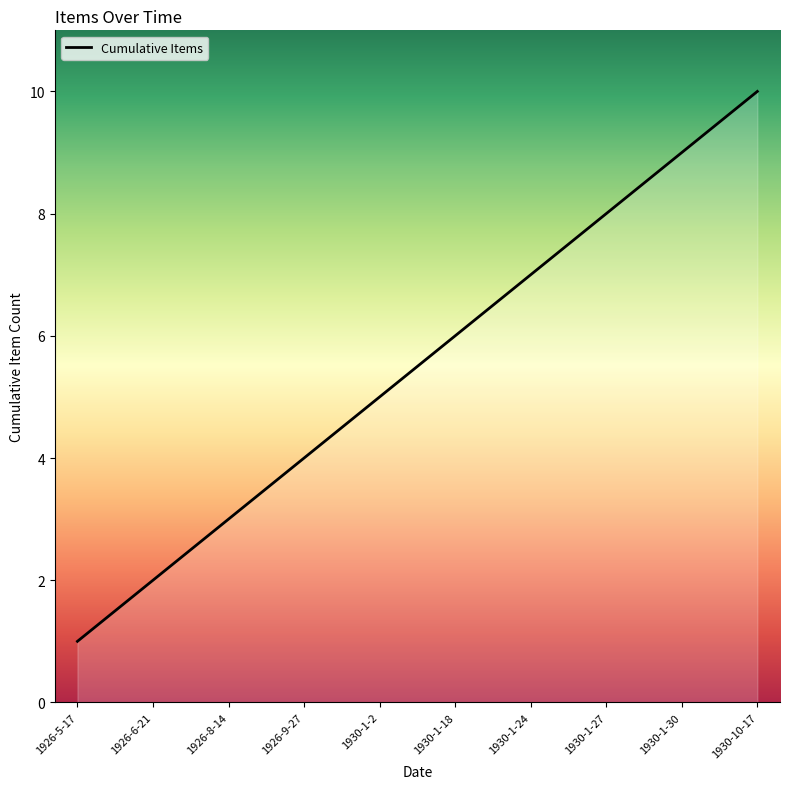

What position from the right is 1930-10-17?

1